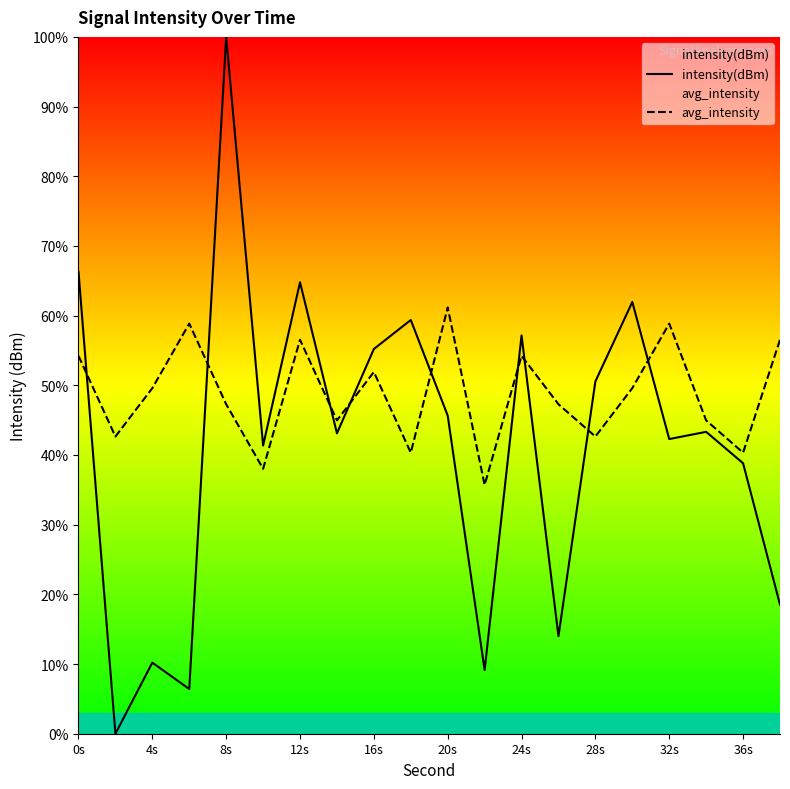

At 0s, list the series in order from smallest to largest.

avg_intensity, intensity(dBm)